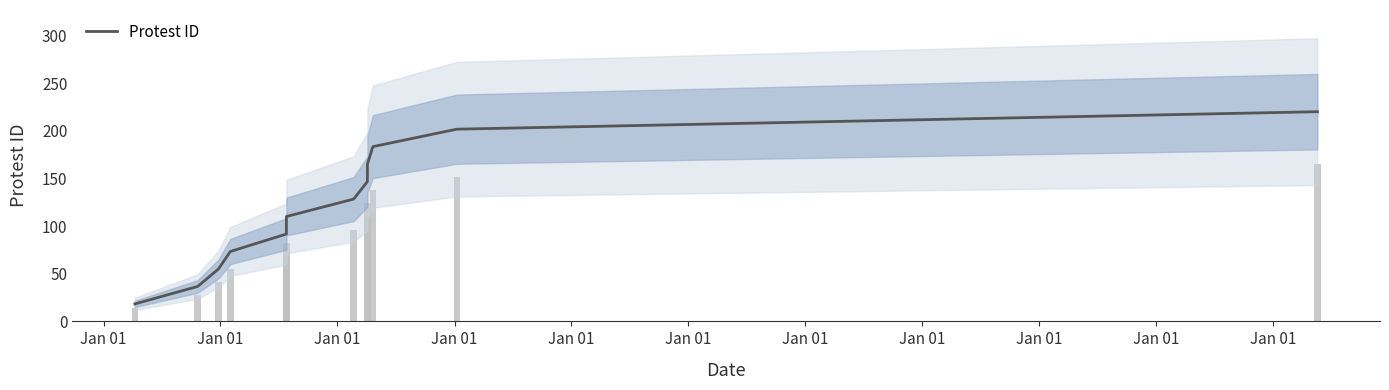

Is it true that the value at Jan 01 is 128.3?

True